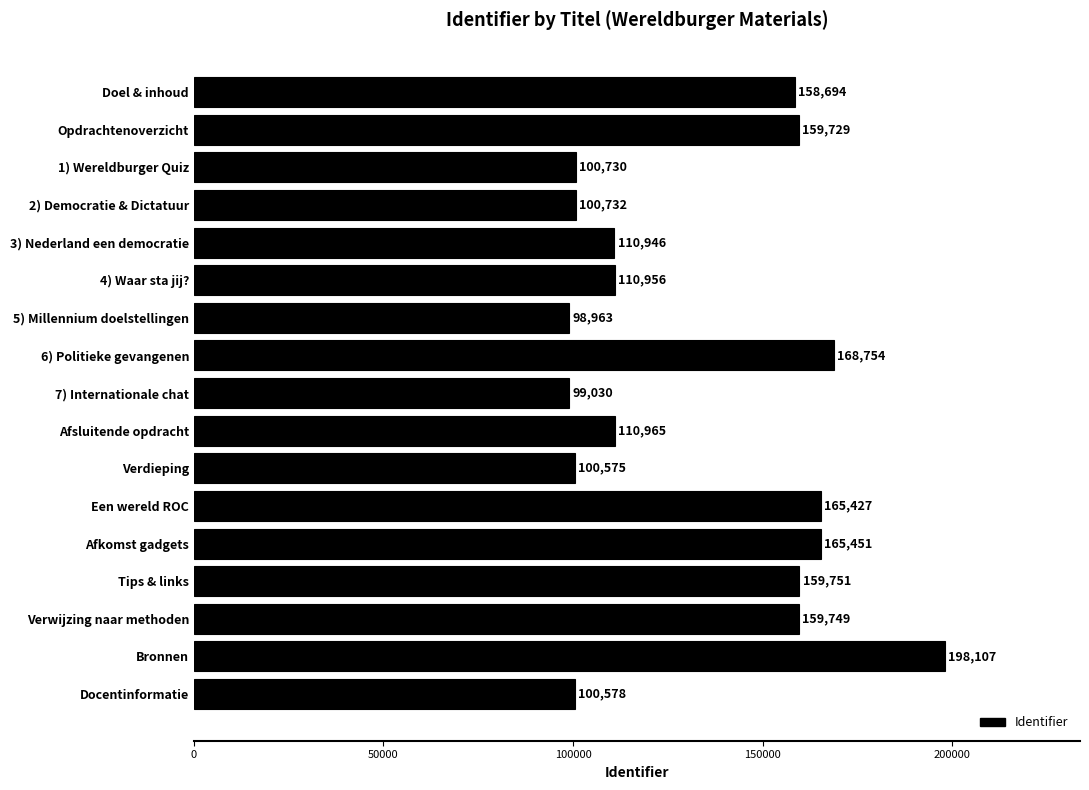

Where is the data nearest to the value 148535?

Doel & inhoud